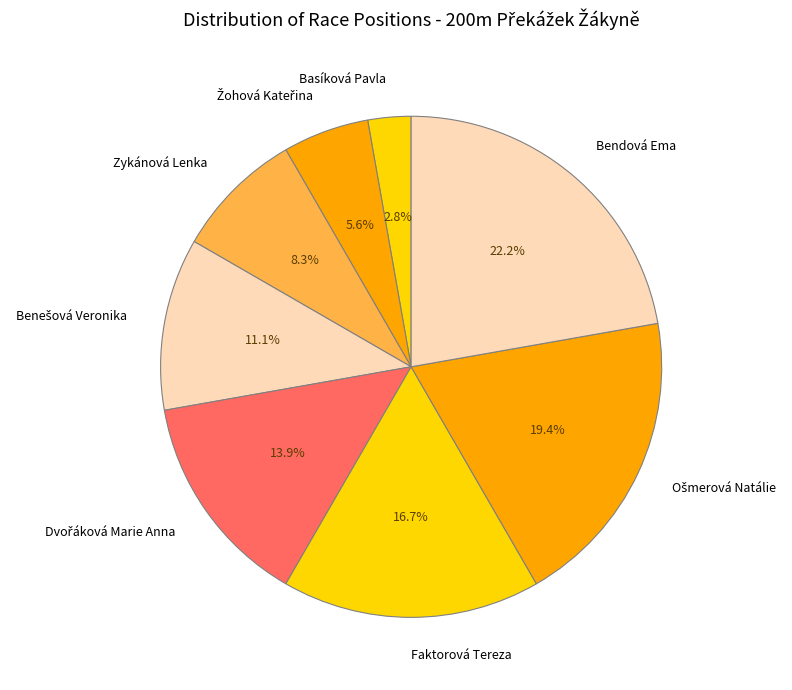

Does any single category account for the majority?

No